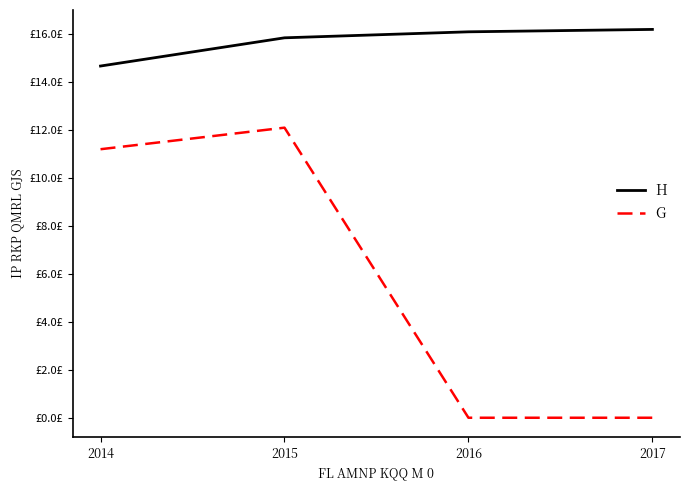

Does the chart display data point markers on the line(s)?

No